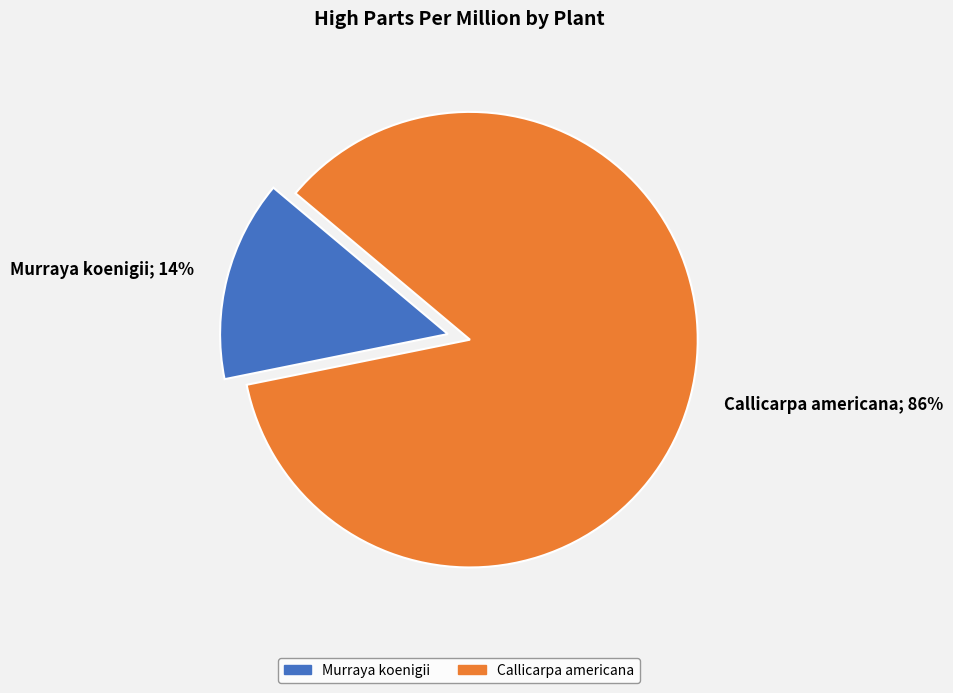

Count the number of slices in the pie.

2